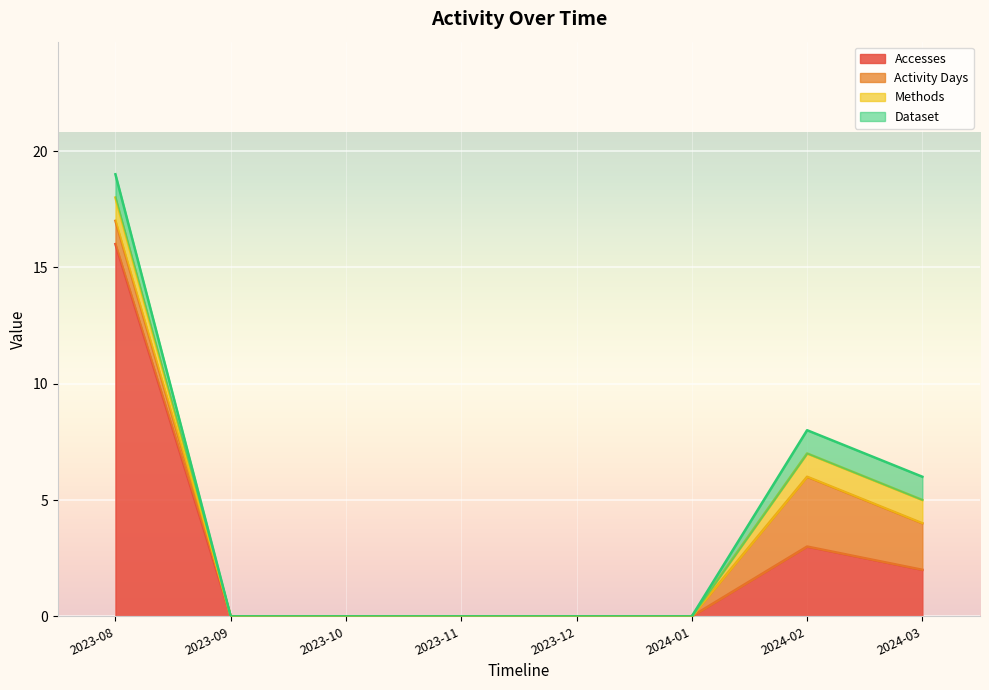

True or false: Activity Days has more than 1 interior local peaks.

False